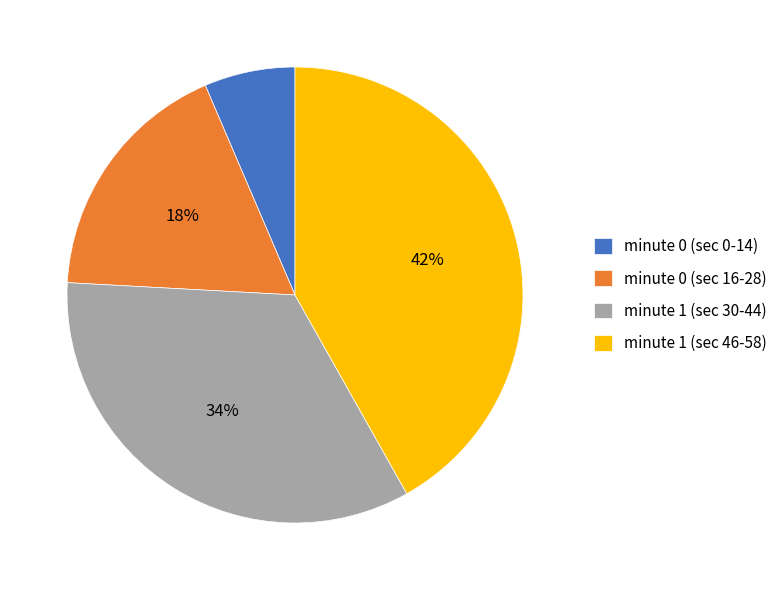

To the nearest percent, what is the combined percentage of minute 0 (sec 16-28) and minute 1 (sec 30-44)?

52%